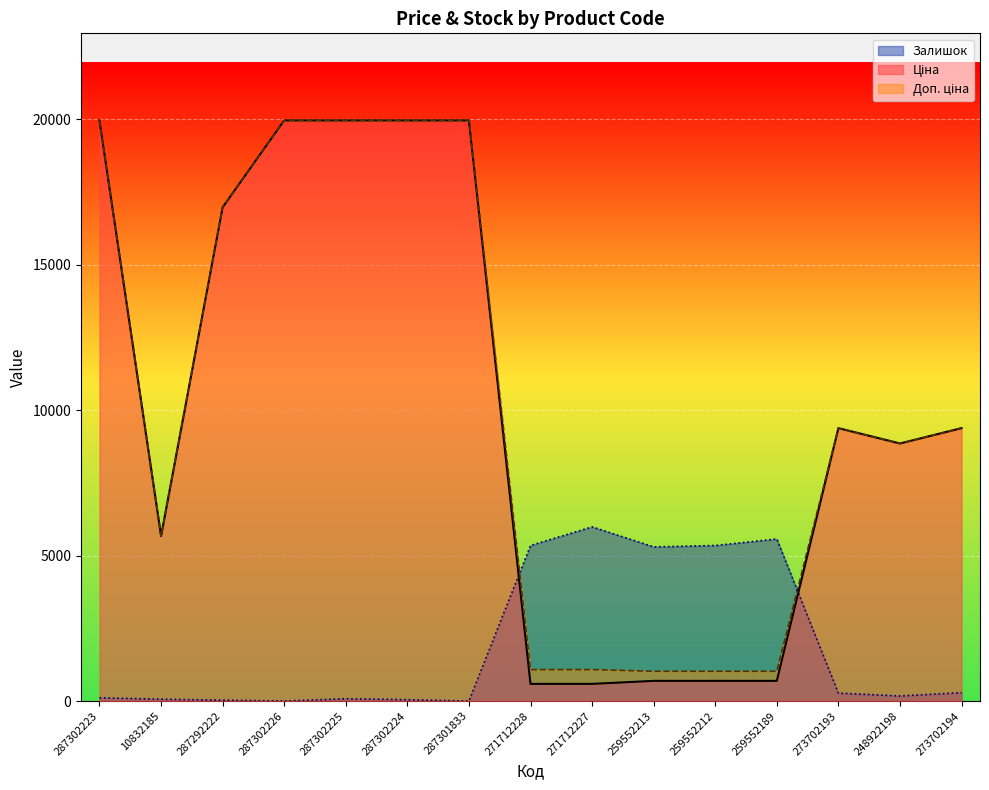

What is the average value of the Ціна series?

10223.8